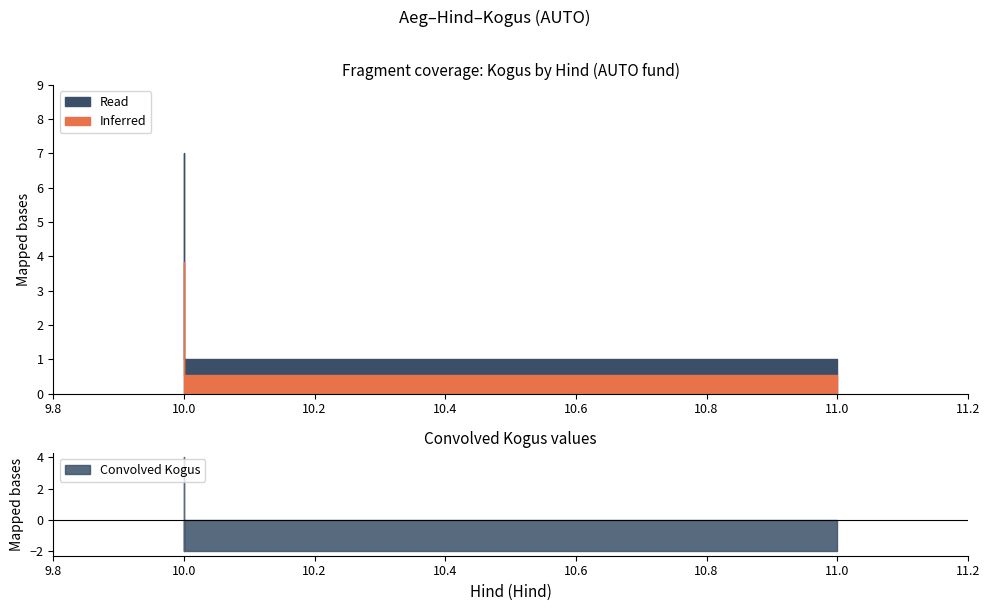

What is the label of the 3rd point from the right?

10.0